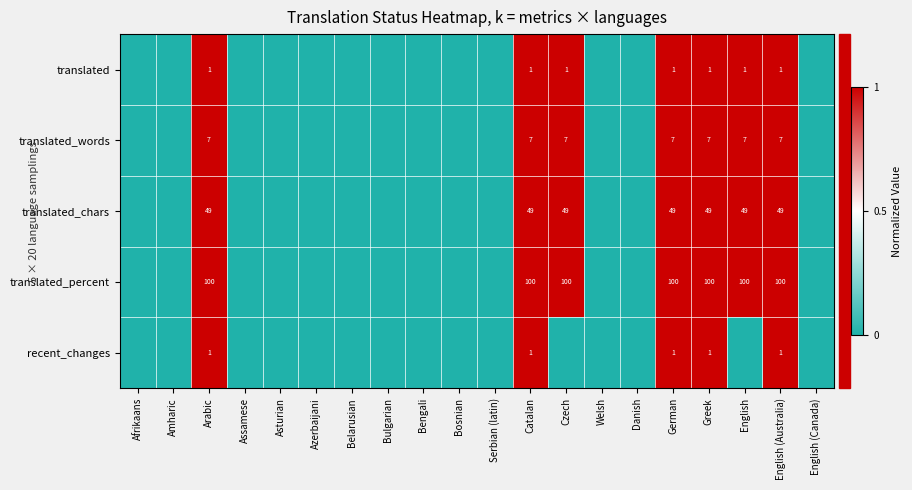

How many categories are shown in the chart?

20